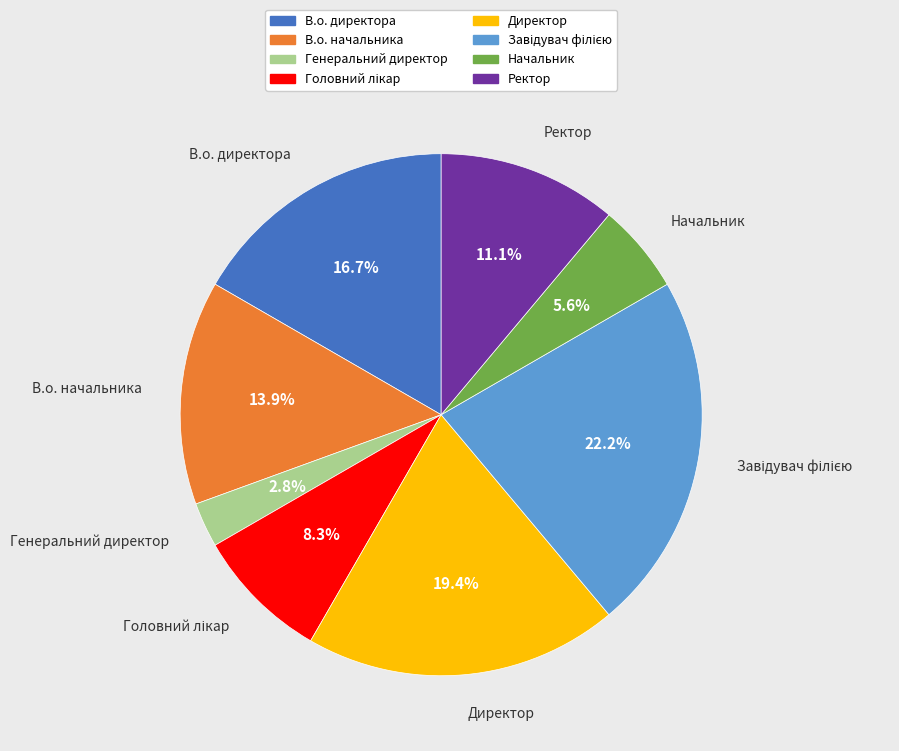

Between Ректор and В.о. директора, which is larger?

В.о. директора